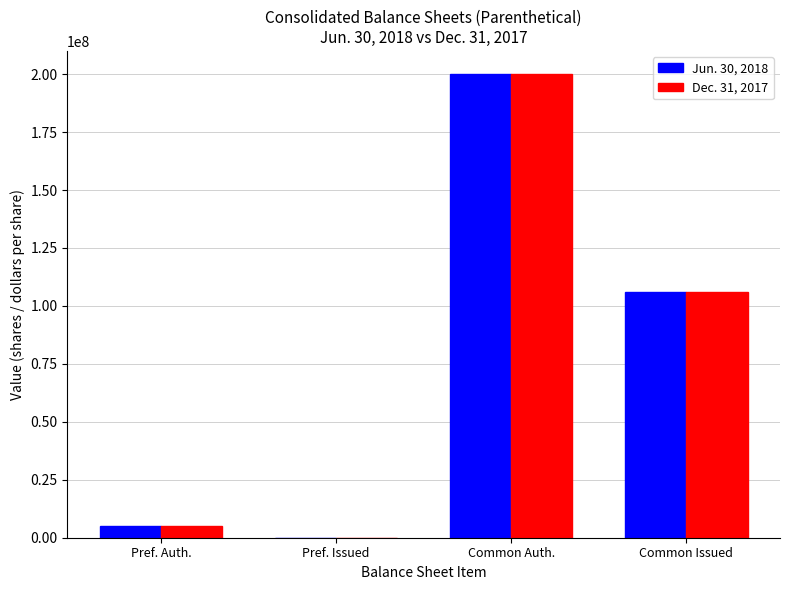

What is the average value of the Dec. 31, 2017 series?

77744250